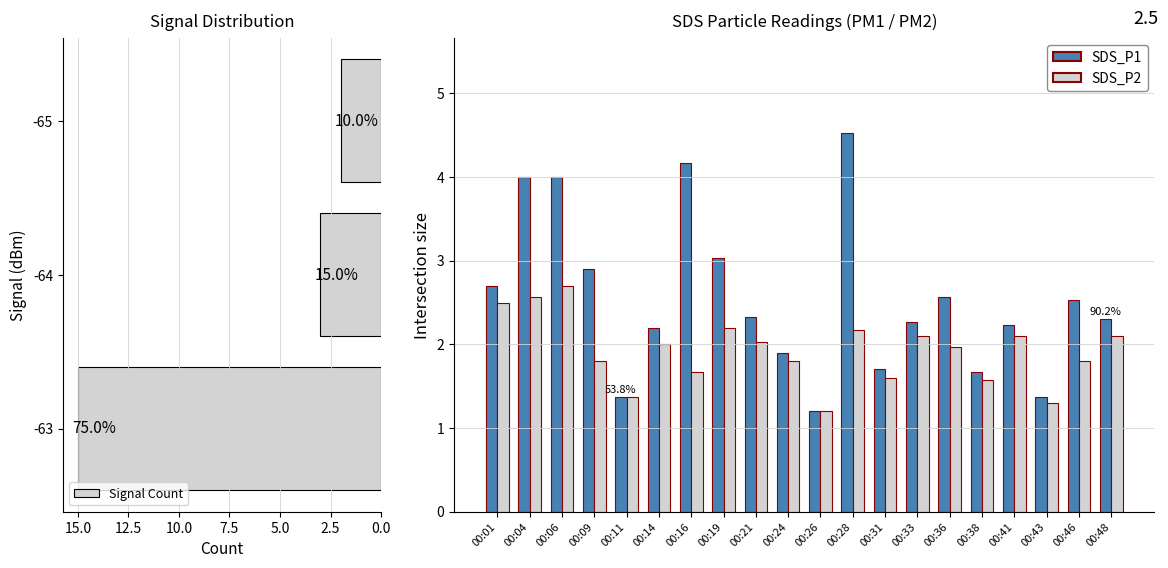

What is the minimum value shown in the chart?

1.2